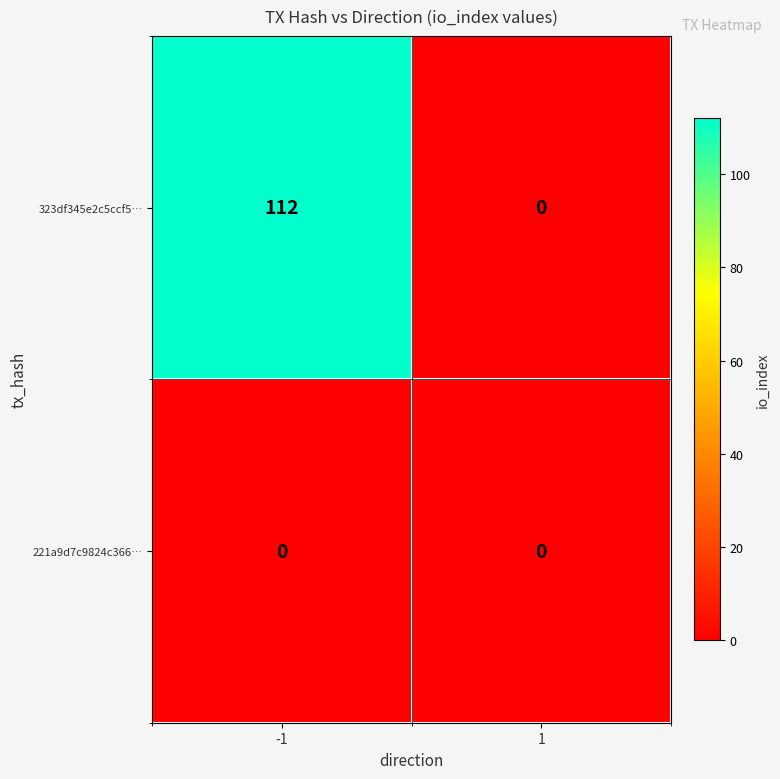

How many categories are shown in the chart?

2